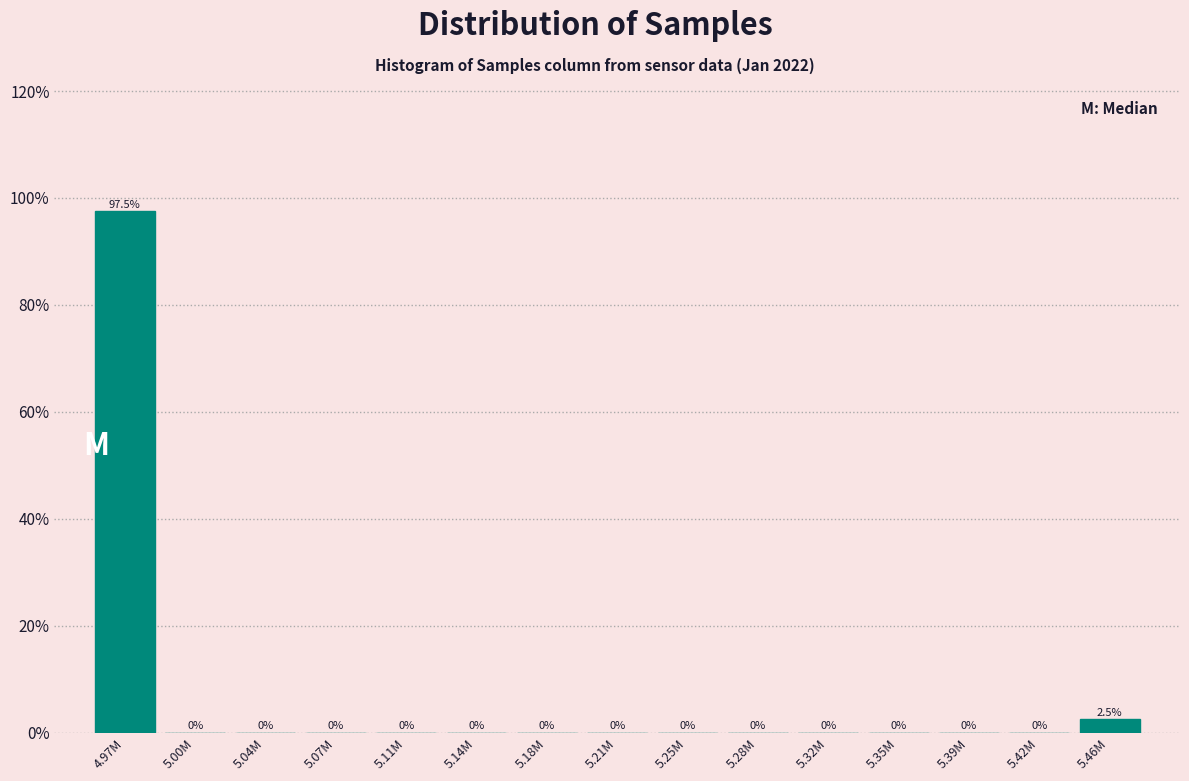

Reading left to right, extract all data points from this chart.

4.97M=97.5	5.00M=0.0	5.04M=0.0	5.07M=0.0	5.11M=0.0	5.14M=0.0	5.18M=0.0	5.21M=0.0	5.25M=0.0	5.28M=0.0	5.32M=0.0	5.35M=0.0	5.39M=0.0	5.42M=0.0	5.46M=2.5